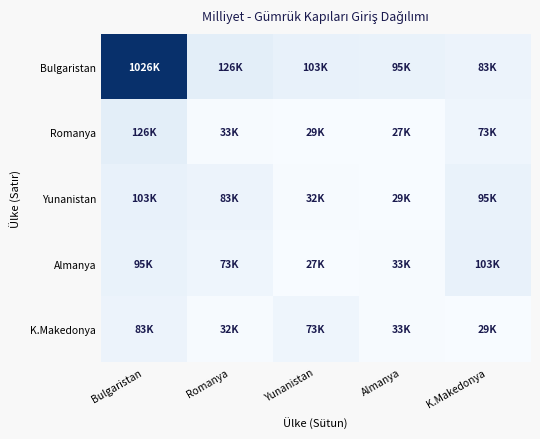

Which series has the largest total across all categories?

Bulgaristan